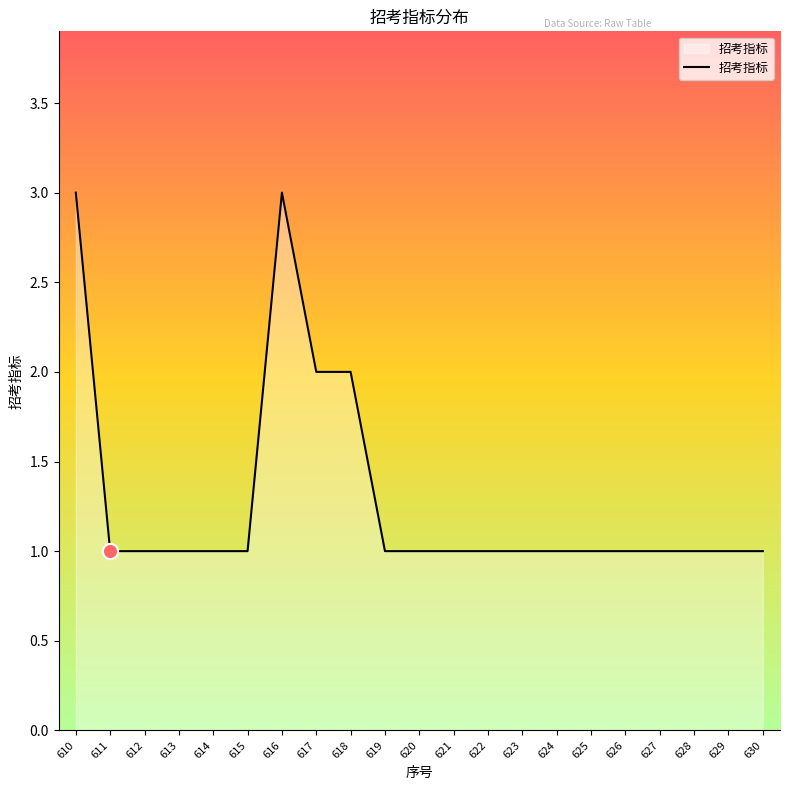

What is the ratio of the value at 615 to the value at 630?

1.0